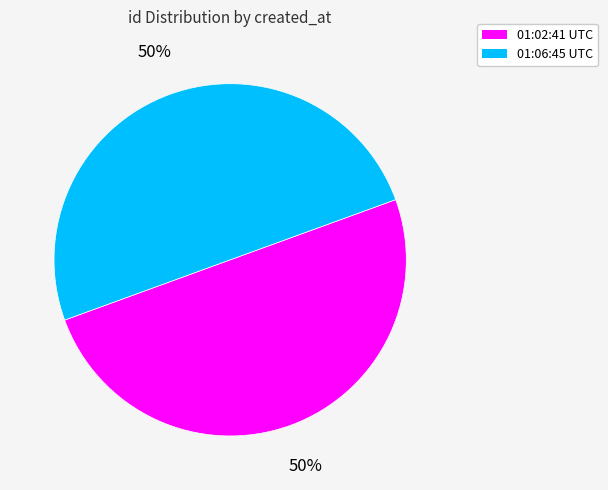

To the nearest percent, what is the average slice percentage?

50%